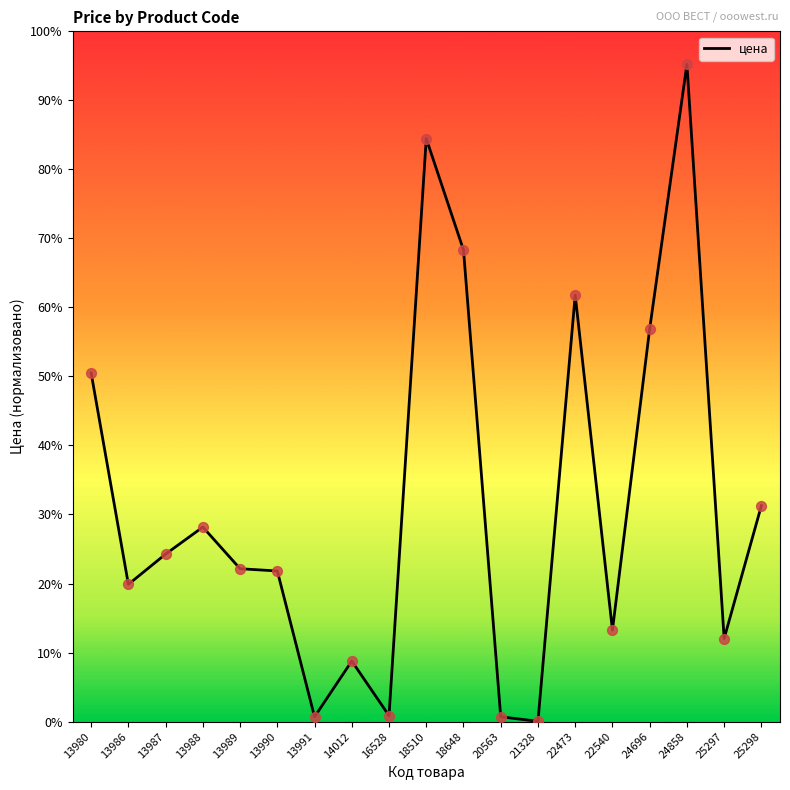

What is the ratio of the value at 13986 to the value at 20563?

22.4